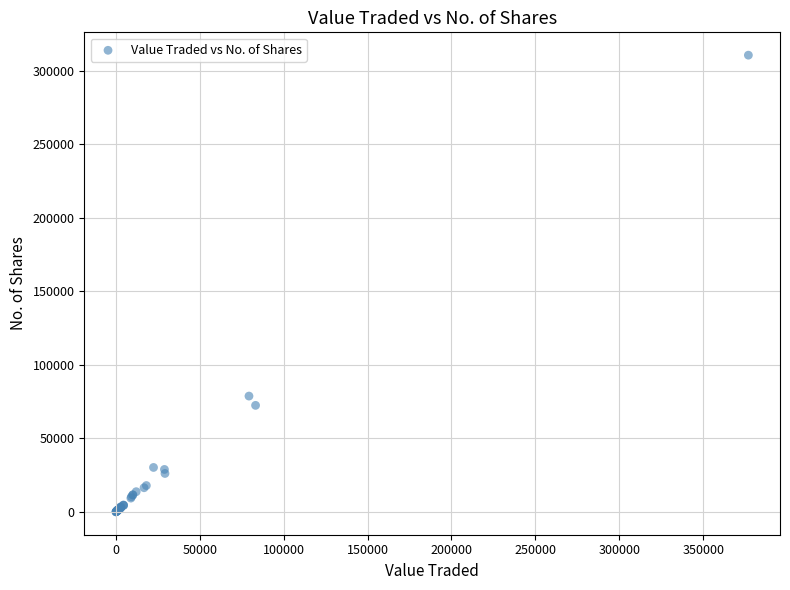

What Y value in the scatter plot is closest to 155397?

78833